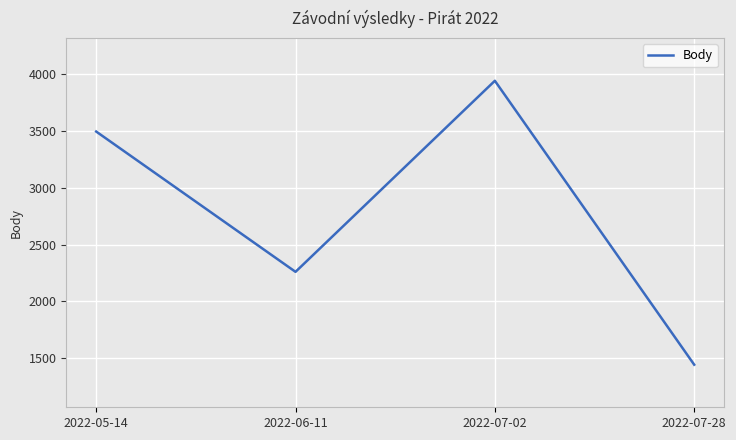

True or false: the data shows 1444 at 2022-07-28.

True